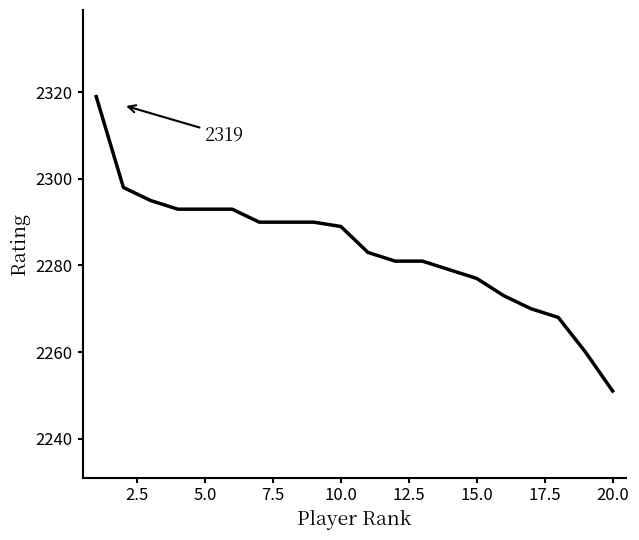

What is the maximum value shown in the chart?

2319